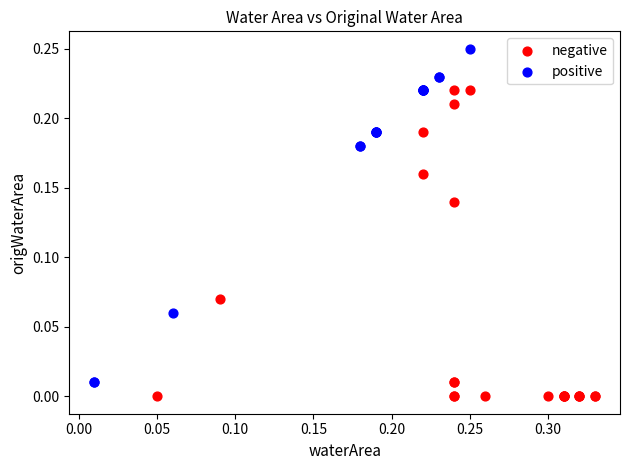

Which series contains the highest Y value?

positive